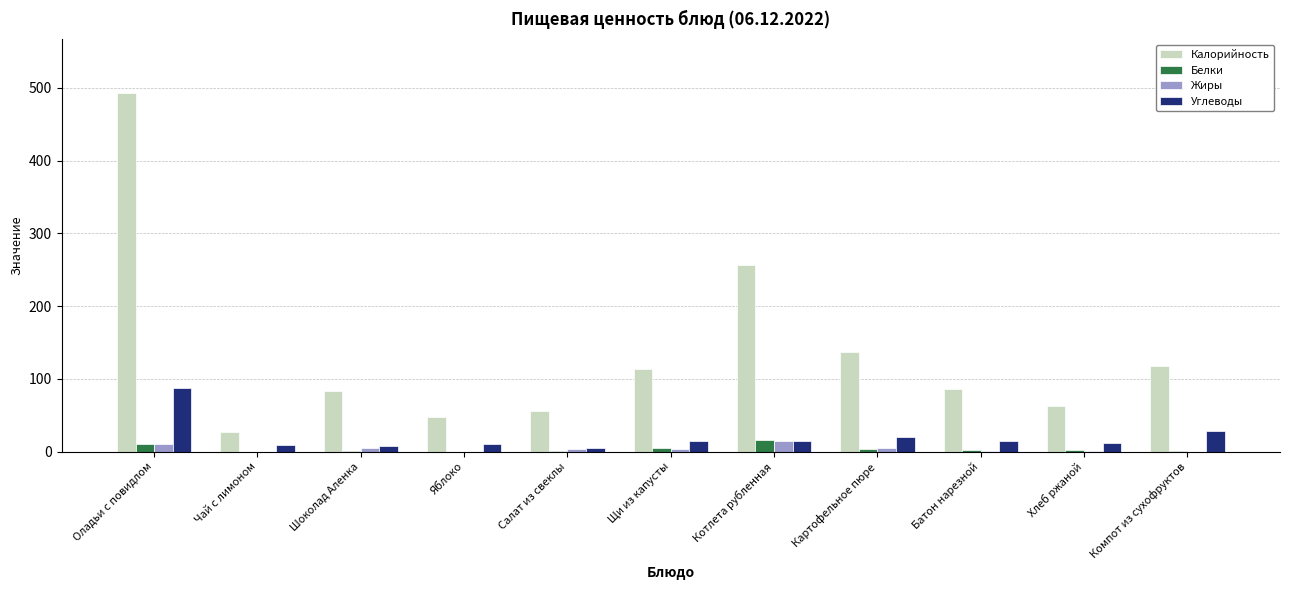

What is the maximum value for Жиры?

15